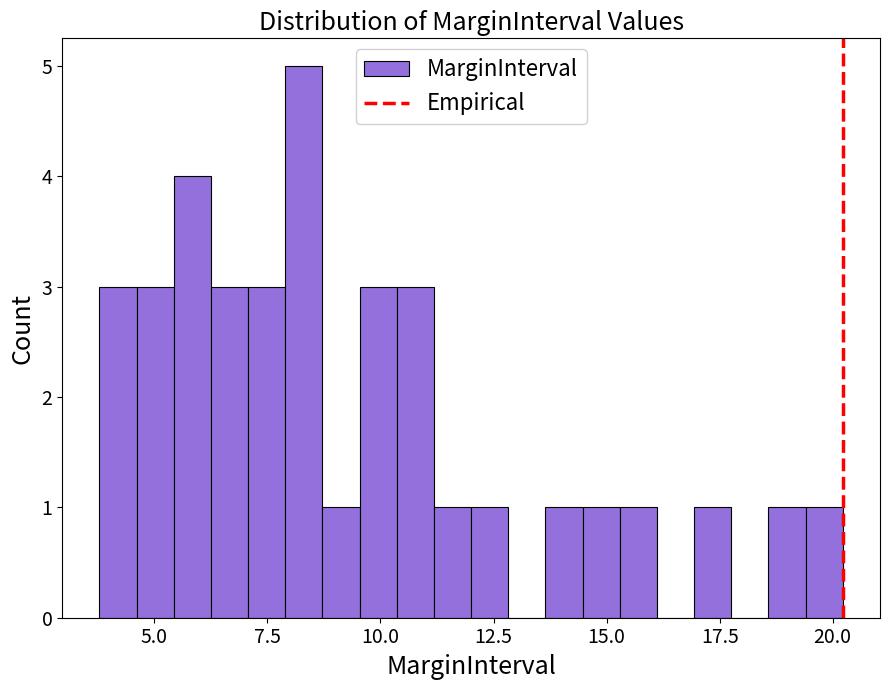

Read against the x-axis, roughly where is the centre of the tallest bar?

8.5